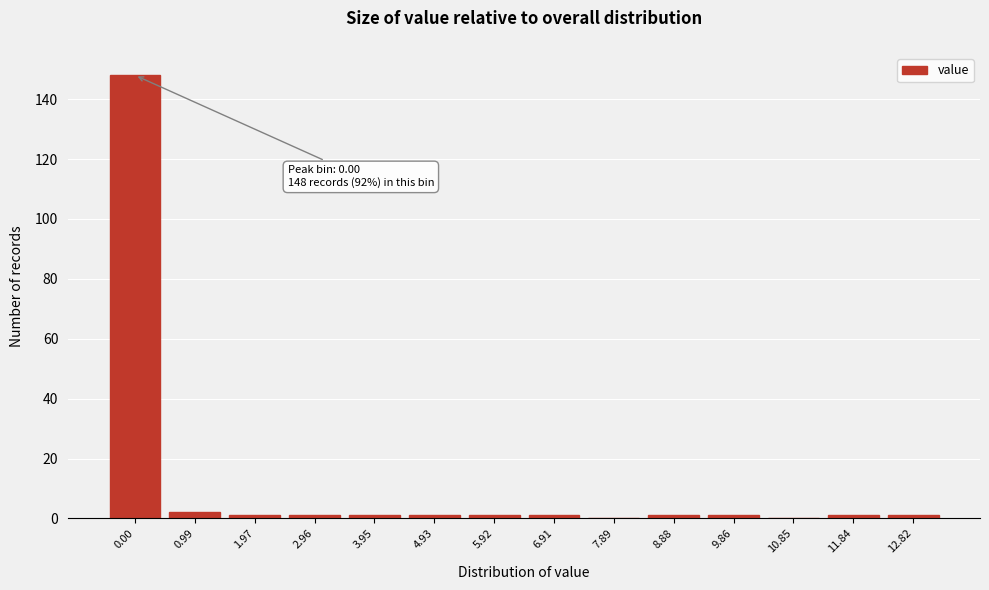

Reading left to right, transcribe all the data shown in this chart.

0.00=148	0.99=2	1.97=1	2.96=1	3.95=1	4.93=1	5.92=1	6.91=1	7.89=0	8.88=1	9.86=1	10.85=0	11.84=1	12.82=1